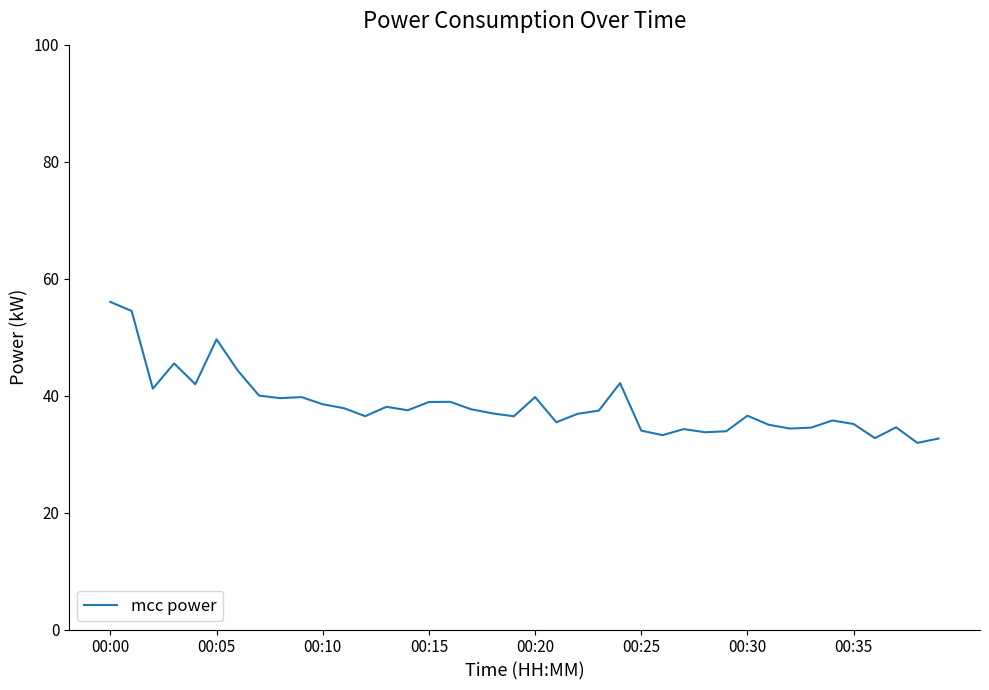

What is the maximum value shown in the chart?

56.0